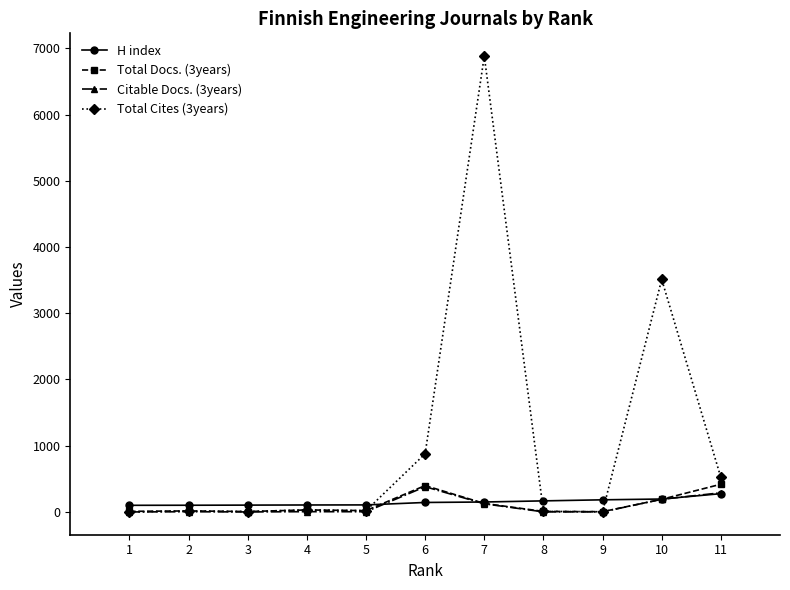

Which series has the widest spread of values?

Total Cites (3years)